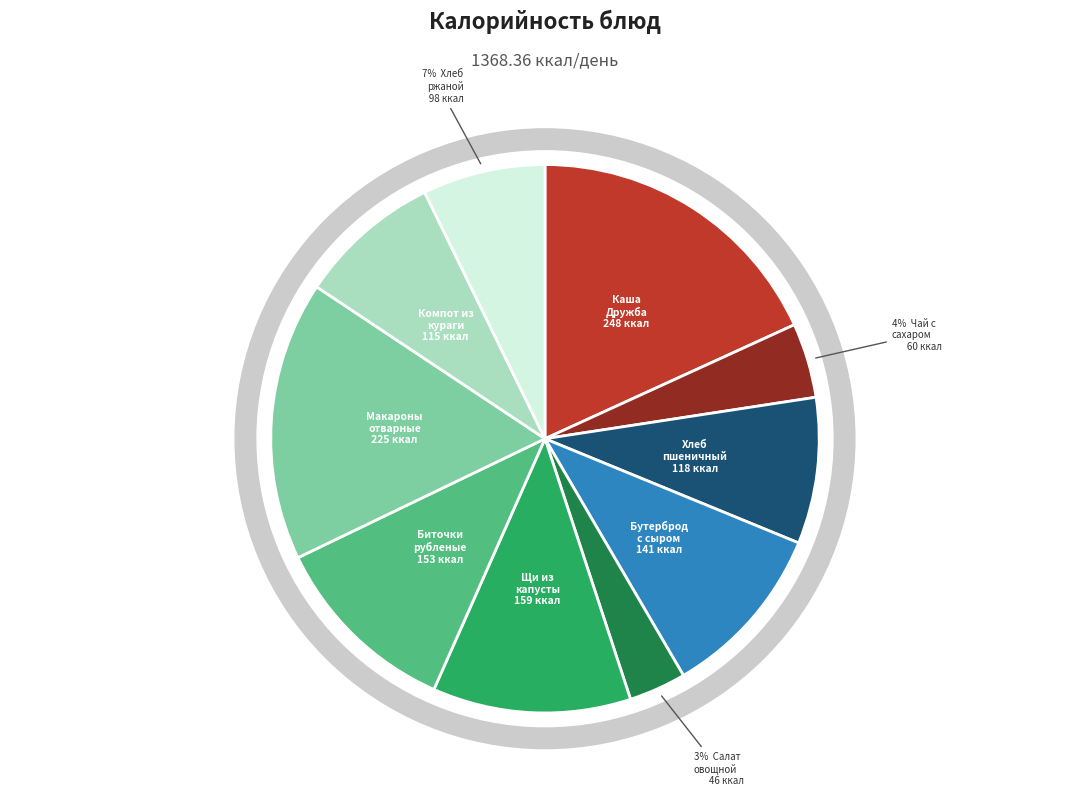

What is the change in value from Каша Дружба из риса и пшена с маслом to Щи из свежей капусты?

-88.4